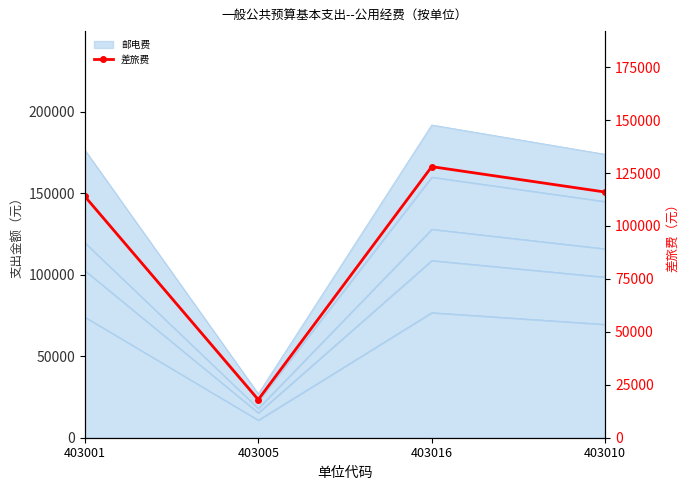

List the labels in order of value, smallest first.

403005, 403001, 403010, 403016